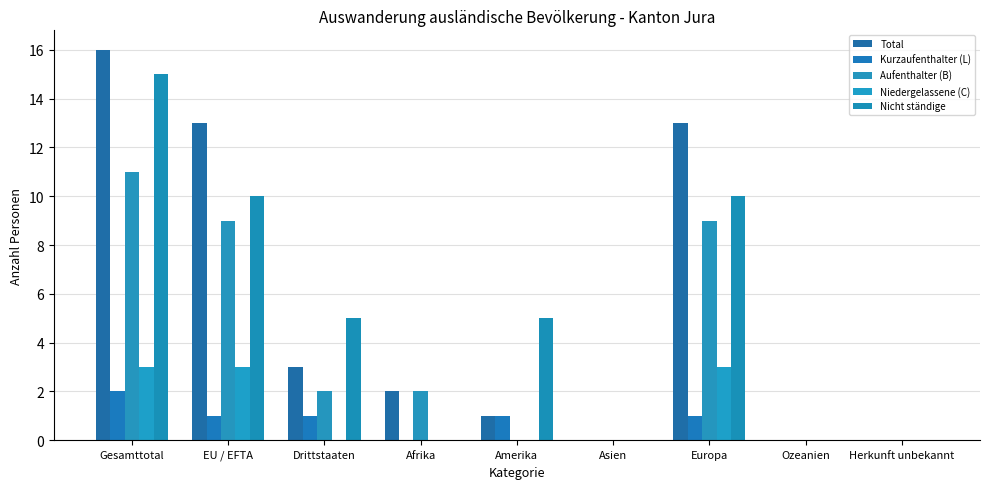

Which series changed the most between Amerika and Europa?

Total